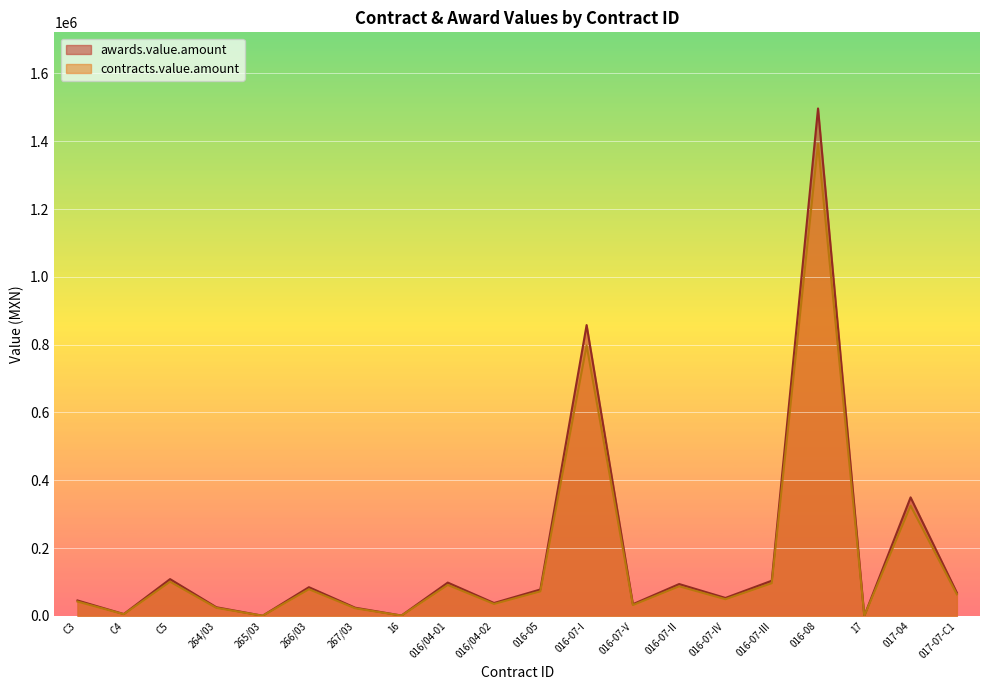

Which series changed the most between 016/04-02 and 017-04?

awards.value.amount